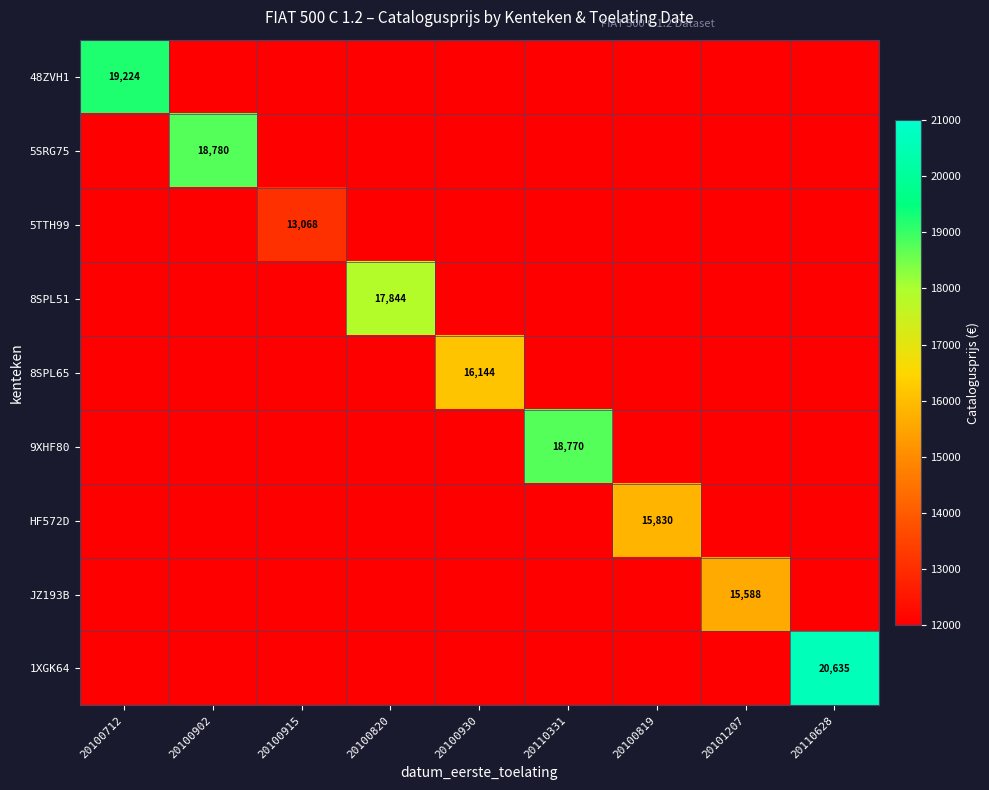

At which label is 9XHF80 closest to 9385?

20100712